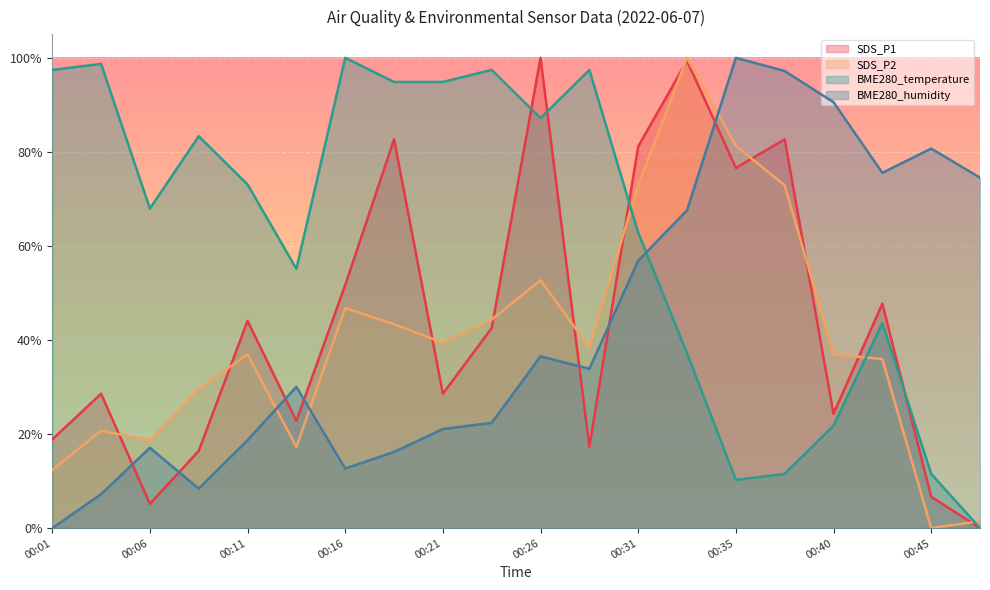

The SDS_P2 series shows 1.5 at 00:48. True or false?

True